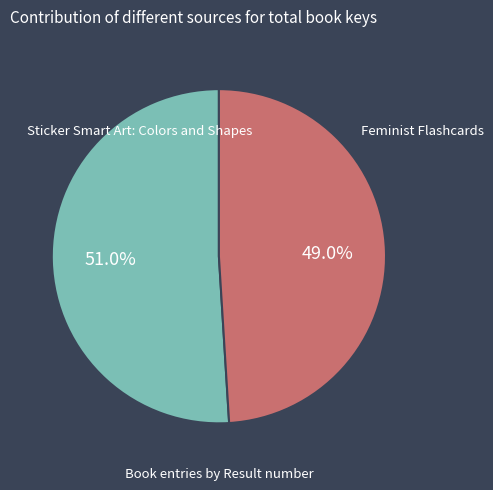

Which category accounts for the majority?

Sticker Smart Art: Colors and Shapes